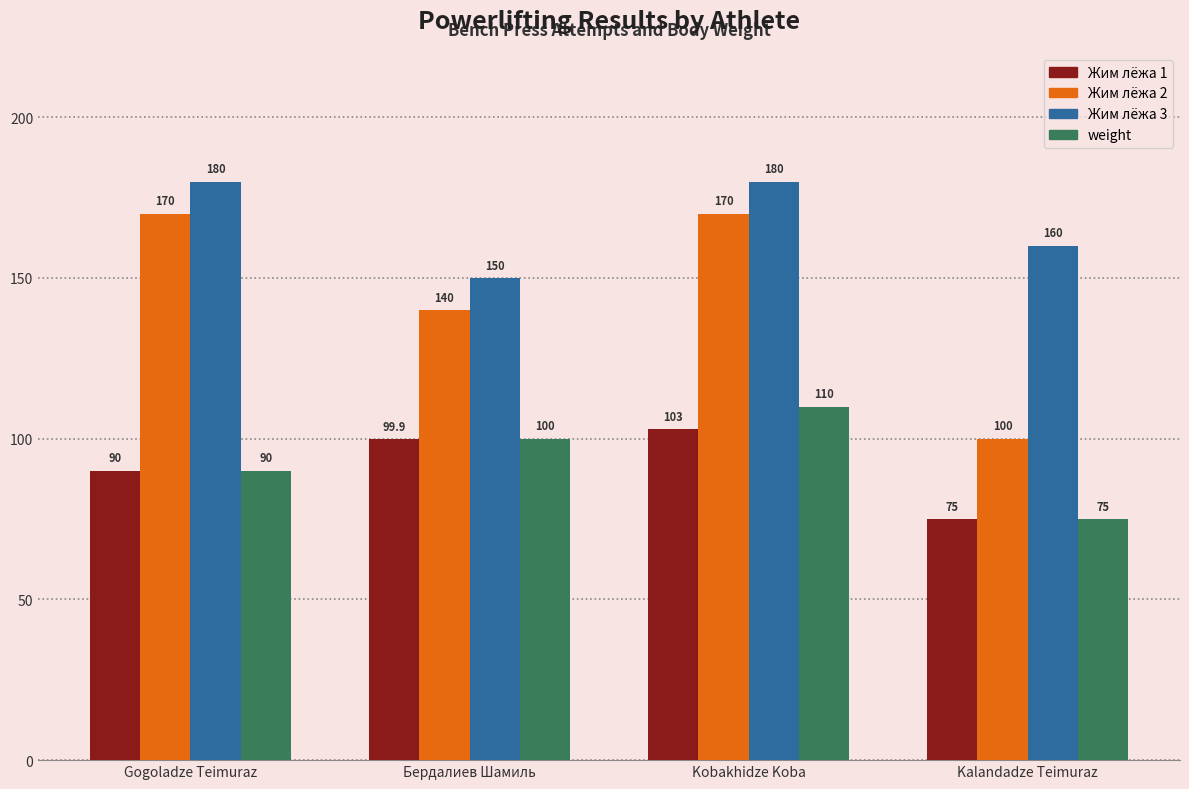

What is the minimum value for Жим лёжа 3?

150.0